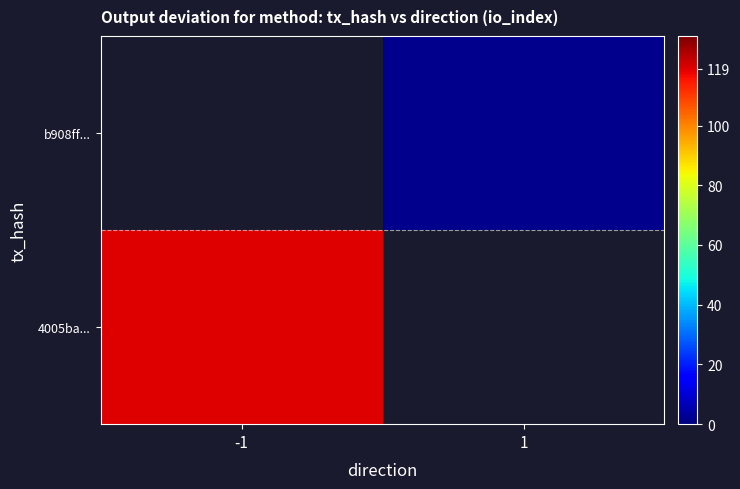

Which category has the highest value in the 4005ba... series?

-1